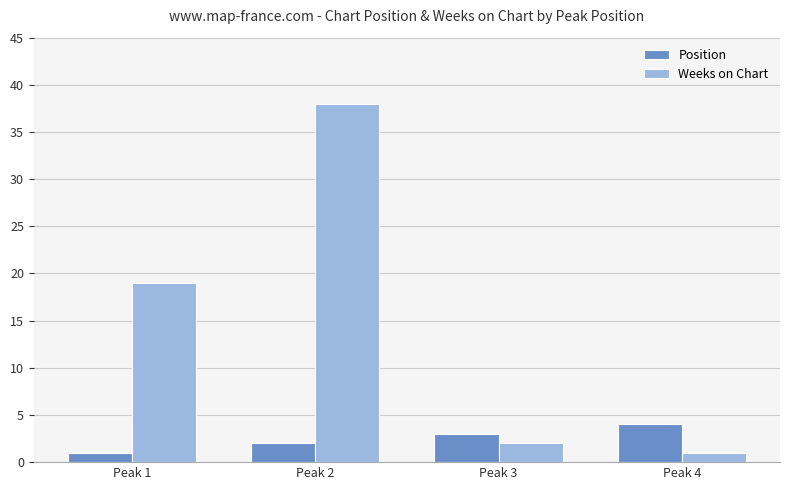

Reading left to right, extract all data points from this chart.

Position: Peak 1=1	Peak 2=2	Peak 3=3	Peak 4=4
Weeks on Chart: Peak 1=19	Peak 2=38	Peak 3=2	Peak 4=1